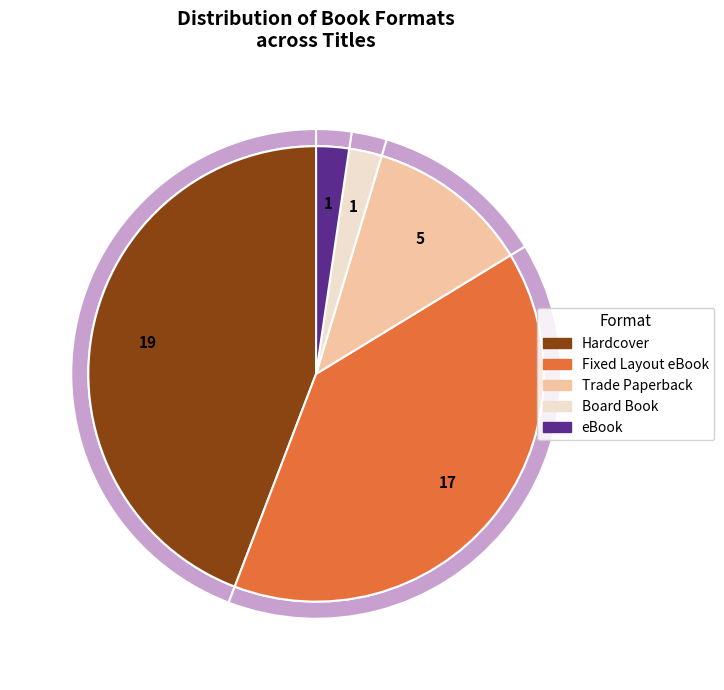

Combined, what portion of the pie is Hardcover and Fixed Layout eBook?

83.7%